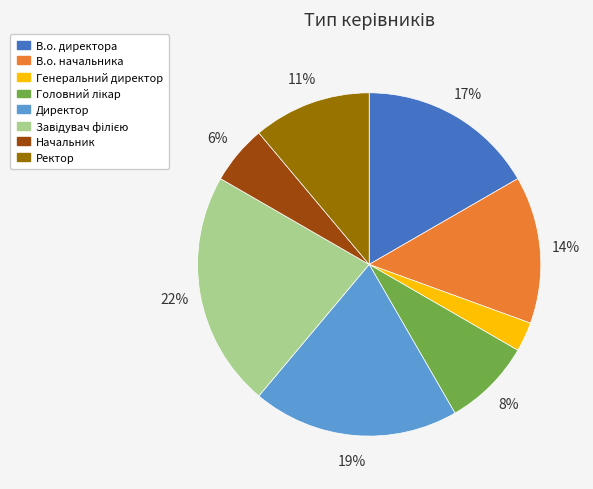

To the nearest percent, what is the combined percentage of В.о. начальника and В.о. директора?

31%